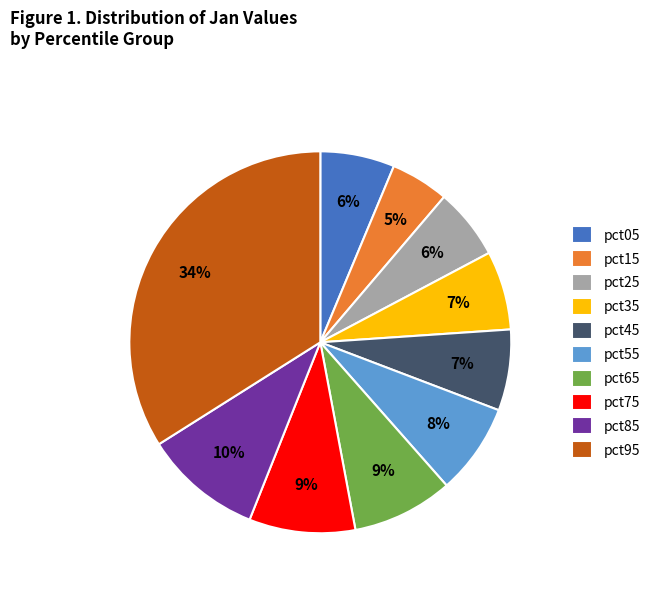

Between pct35 and pct95, which is larger?

pct95